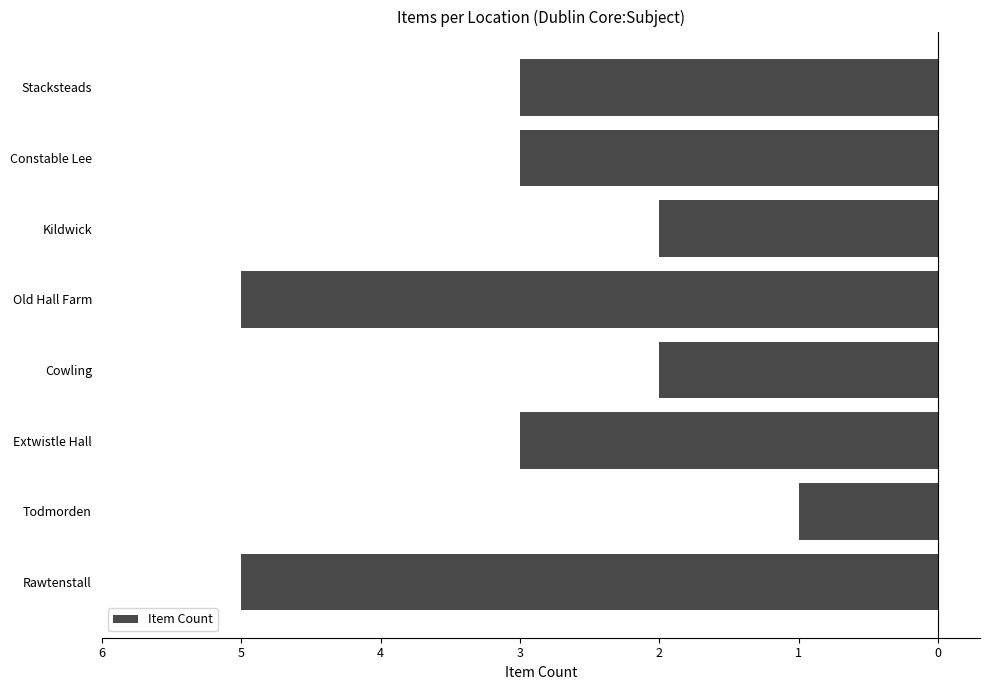

Are the bars horizontal?

Yes